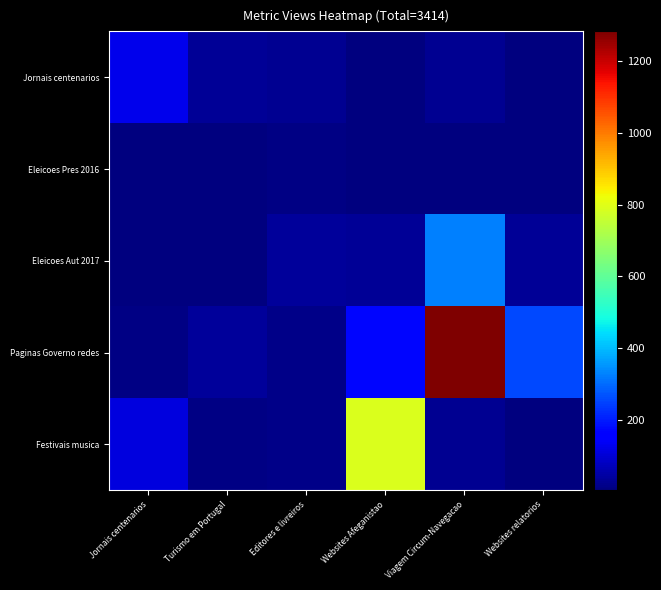

Which series has the widest spread of values?

Paginas Governo redes